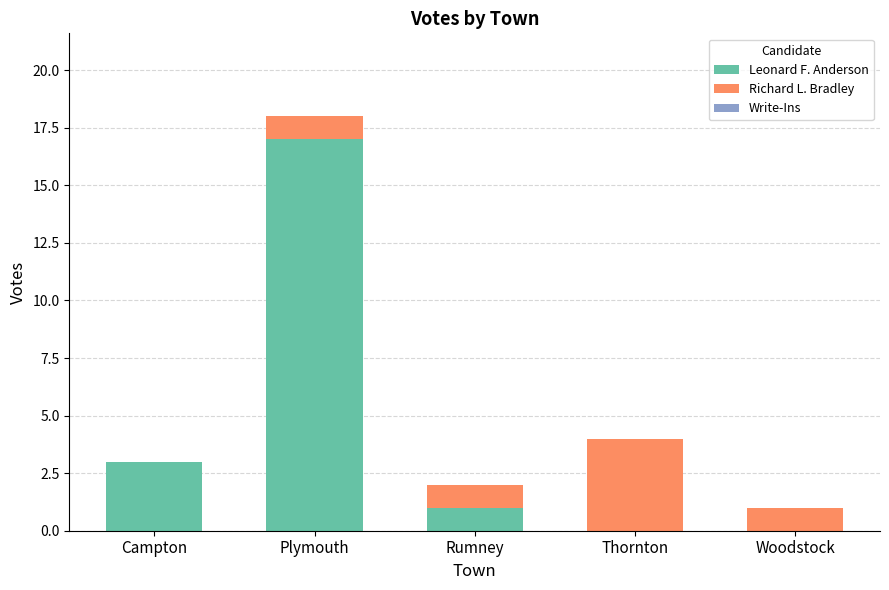

What is the highest value of the Leonard F. Anderson series?

17